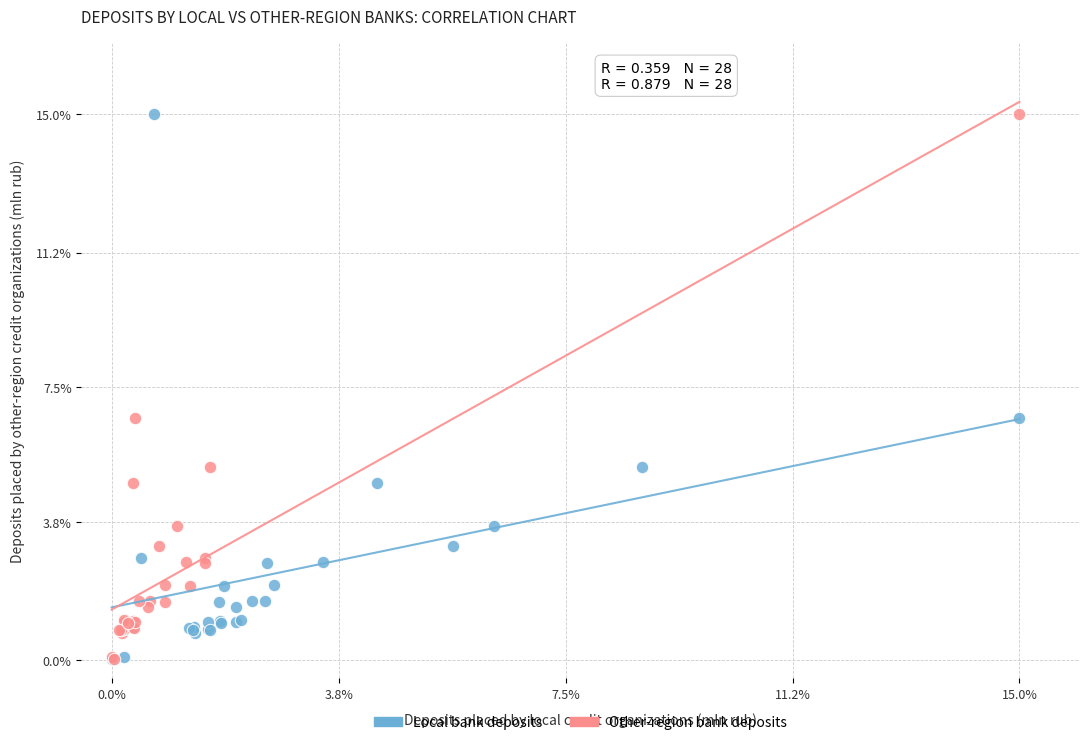

What are all the series names shown in the legend?

Local bank deposits, Other-region bank deposits